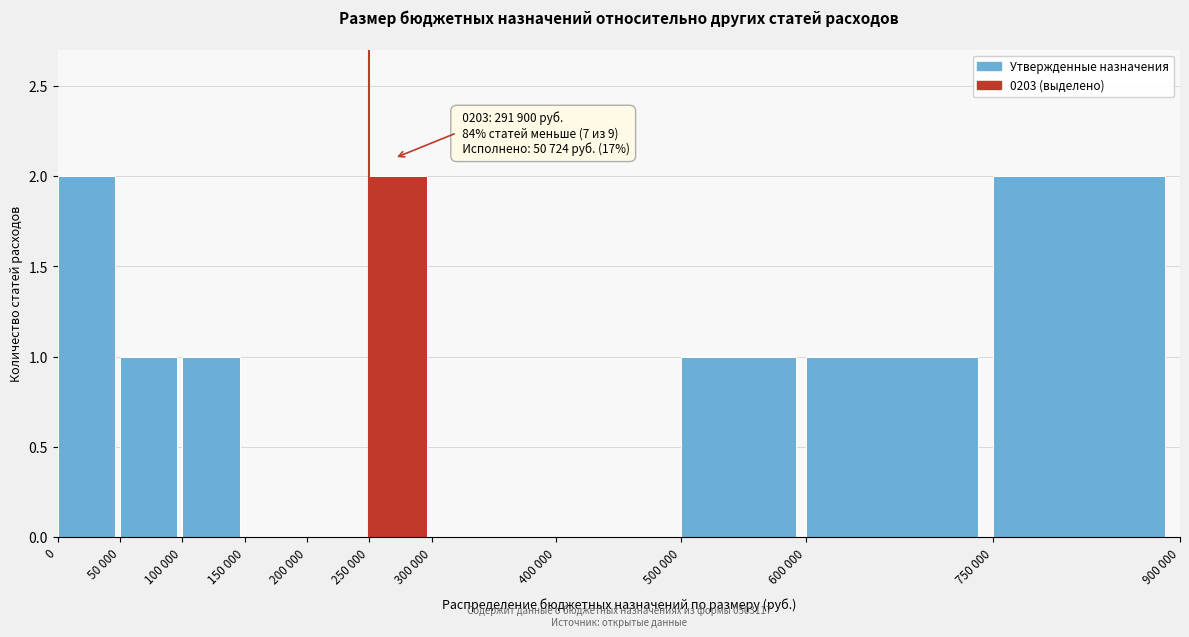

Reading right to left, what are all the values shown in this chart?

750 000=2	600 000=1	500 000=1	400 000=0	300 000=0	250 000=2	200 000=0	150 000=0	100 000=1	50 000=1	0=2